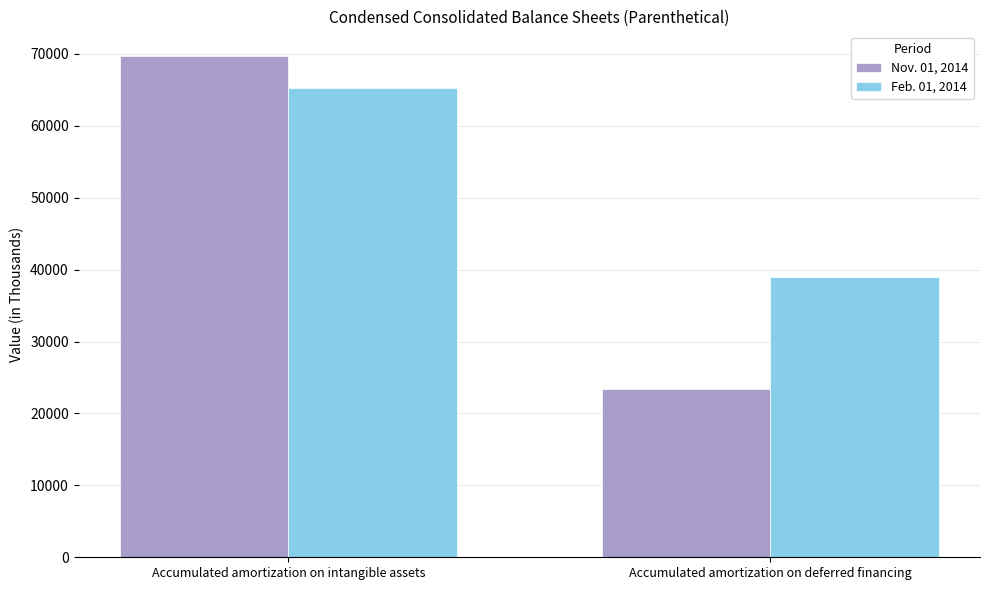

What is the label of the 1st bar from the left?

Accumulated amortization on intangible assets